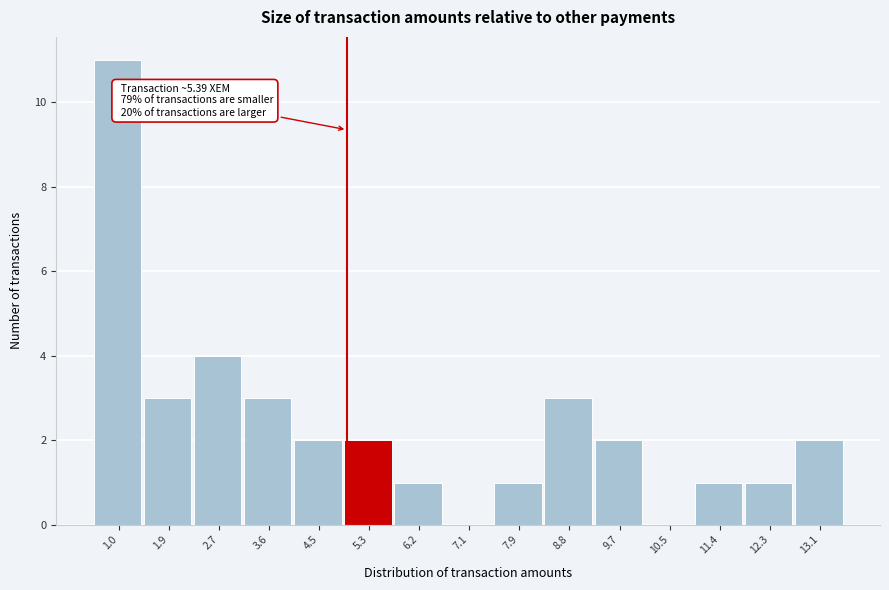

Reading right to left, transcribe all the data shown in this chart.

13.1=2	12.3=1	11.4=1	10.5=0	9.7=2	8.8=3	7.9=1	7.1=0	6.2=1	5.3=2	4.5=2	3.6=3	2.7=4	1.9=3	1.0=11